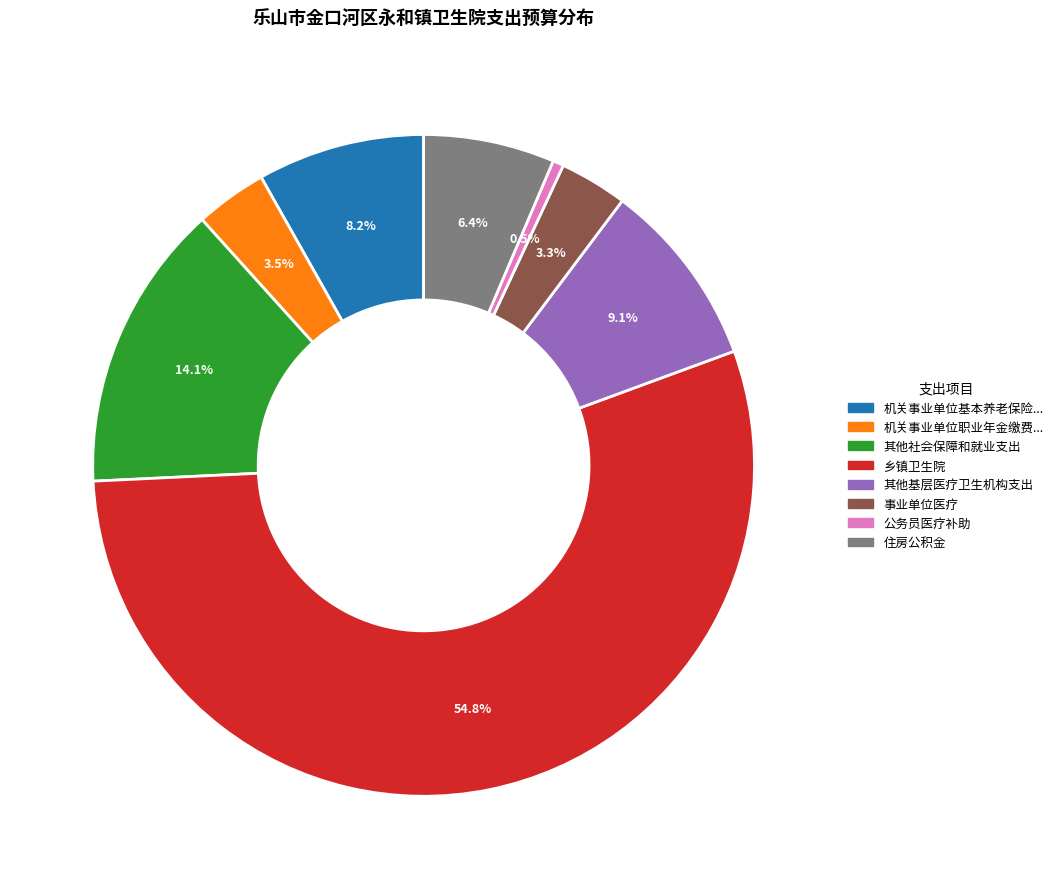

Is there any slice that represents more than half of the pie?

Yes